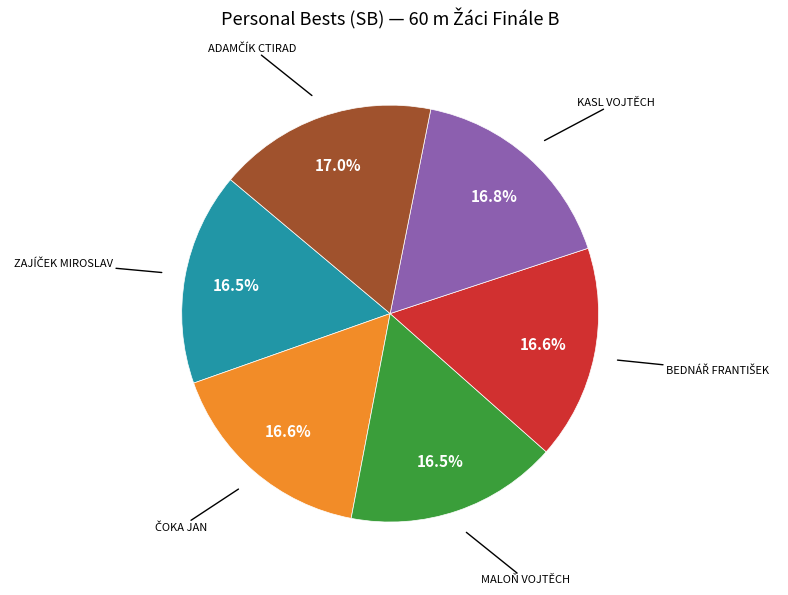

Is there any slice that represents more than half of the pie?

No